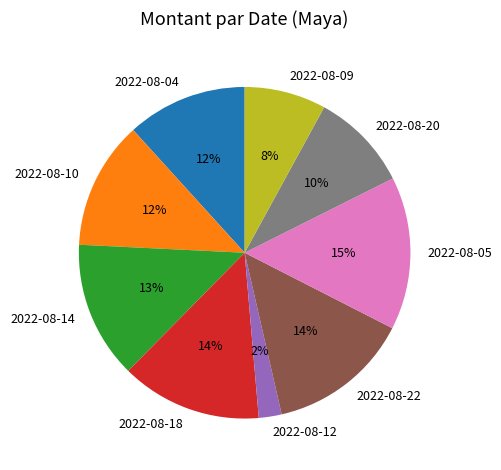

Is it true that 2022-08-12 is 2% of the pie?

True